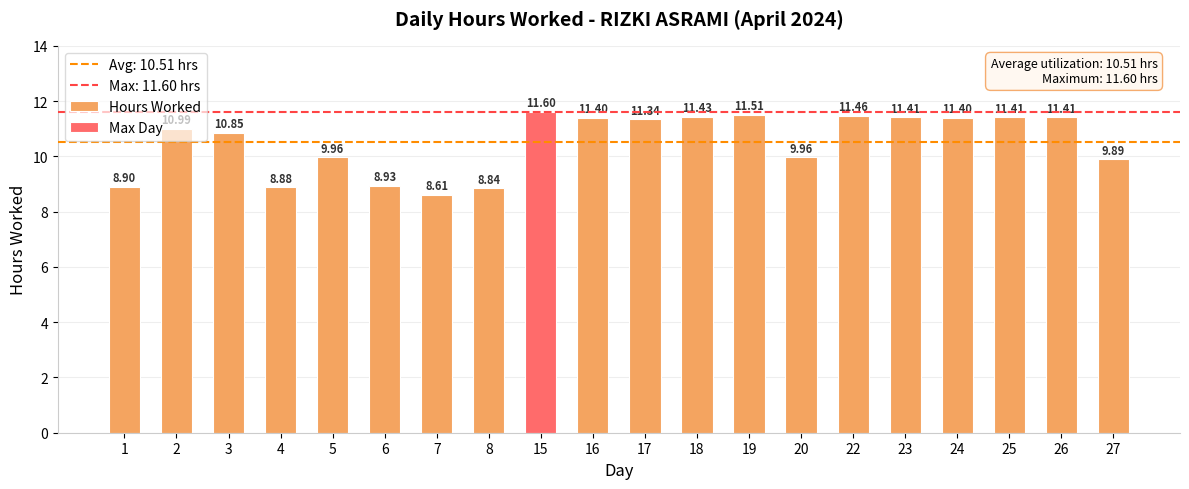

What is the sum of the values at 24 and 8?

20.2